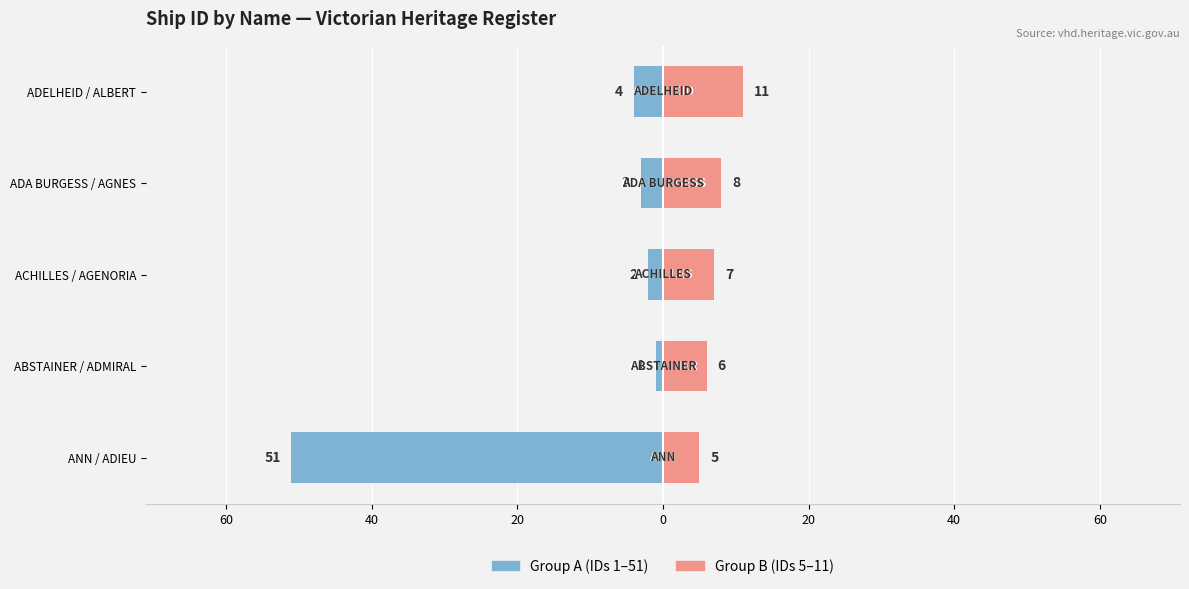

How many values in the Group B (second set) series are below 7?

2